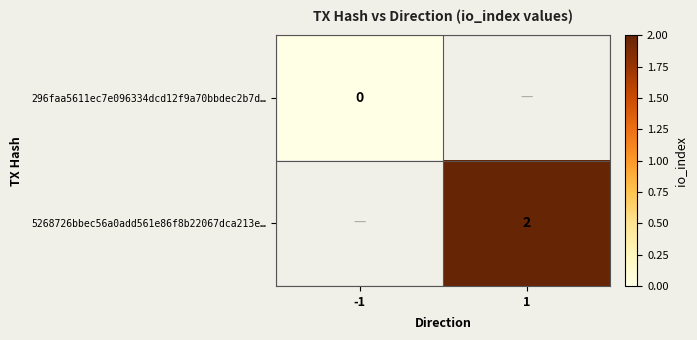

At how many categories does at least one series exceed 1?

1